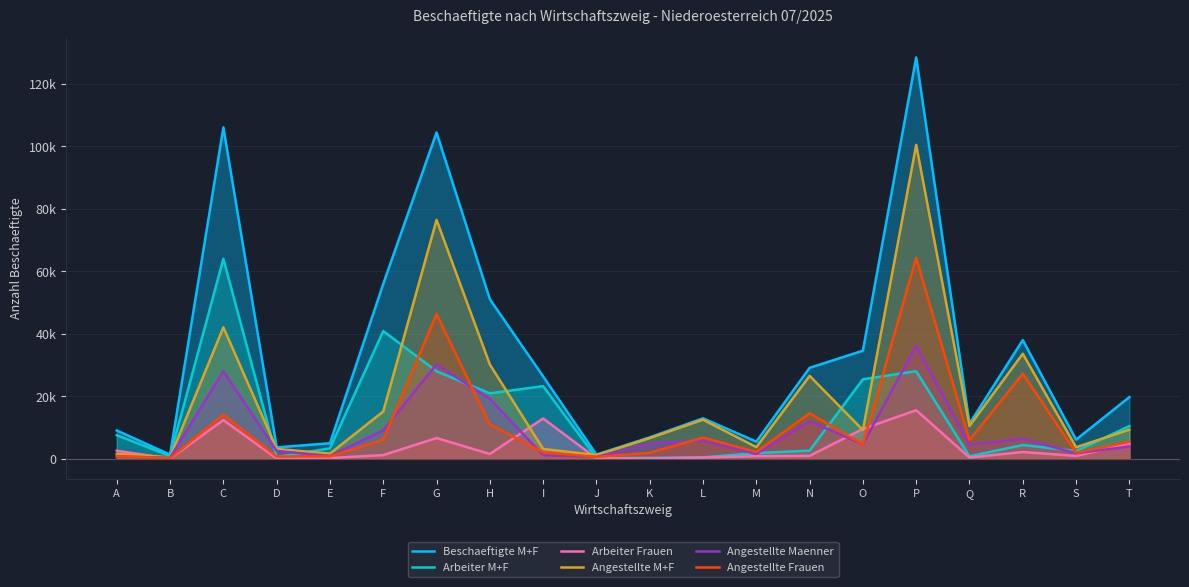

Where is Arbeiter Frauen nearest to the value 7766?

G